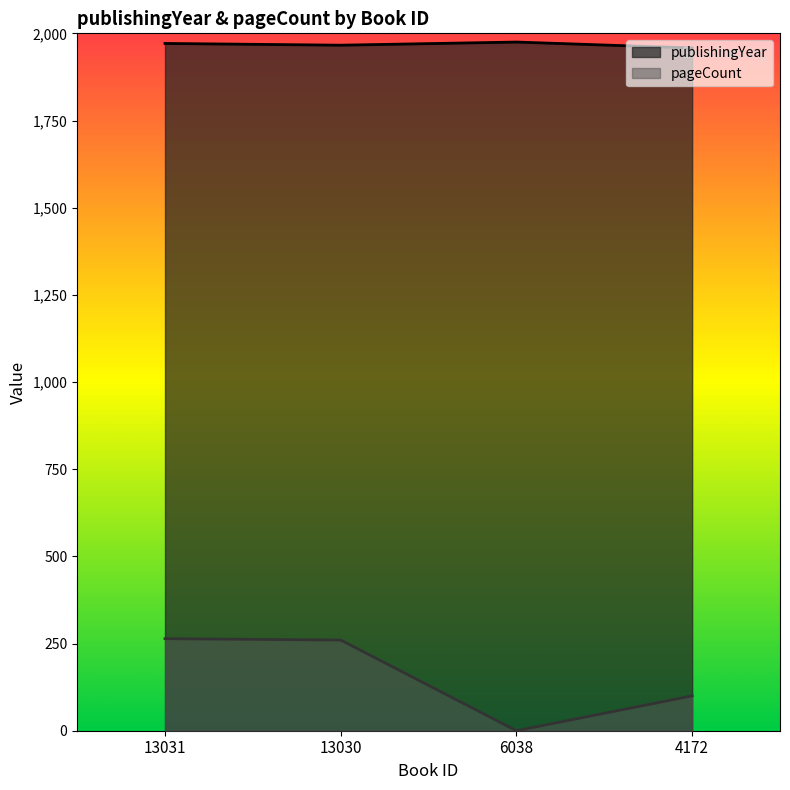

Is the value of publishingYear at 4172 greater than the value of pageCount at 6038?

Yes